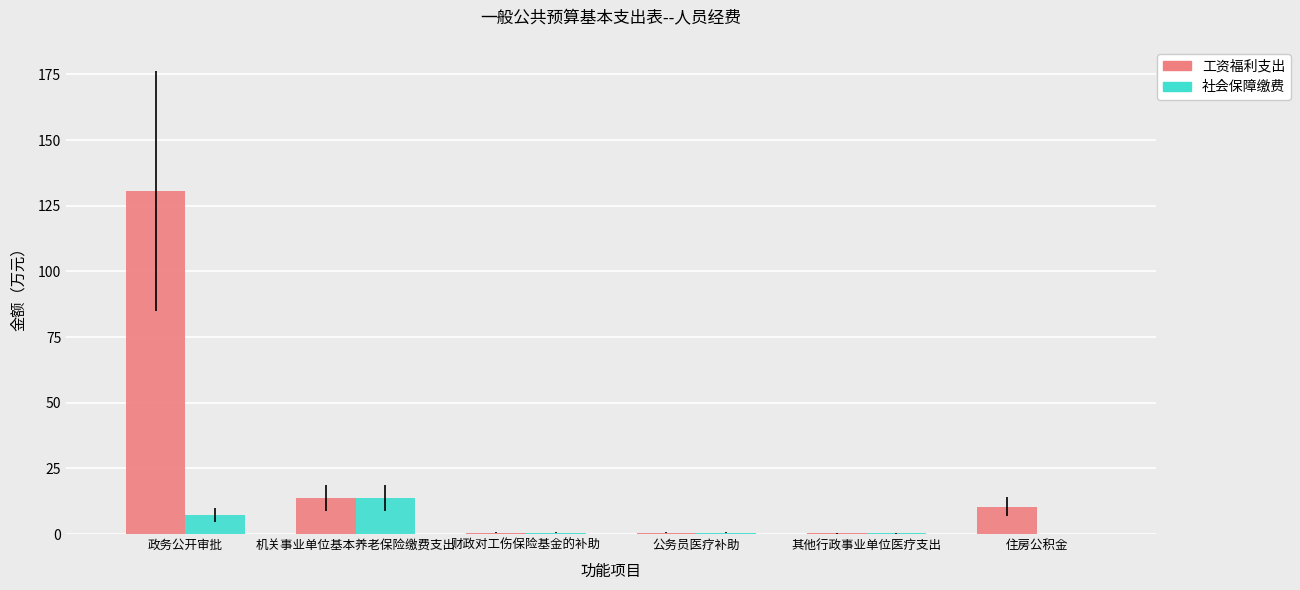

The 工资福利支出 series shows 18.1 at 住房公积金. True or false?

False